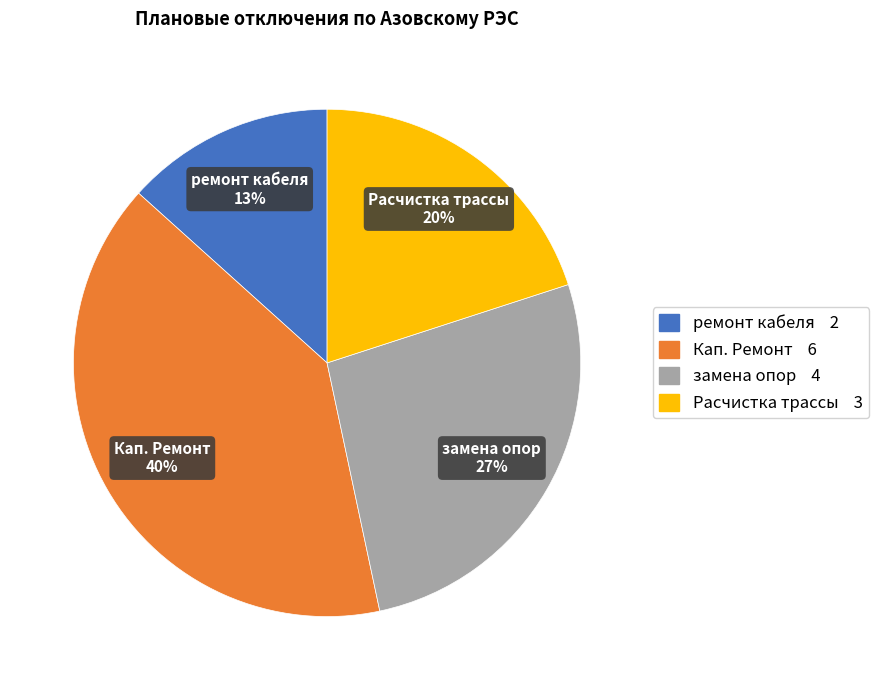

Do замена опор and Кап. Ремонт together represent more than half of the pie?

Yes